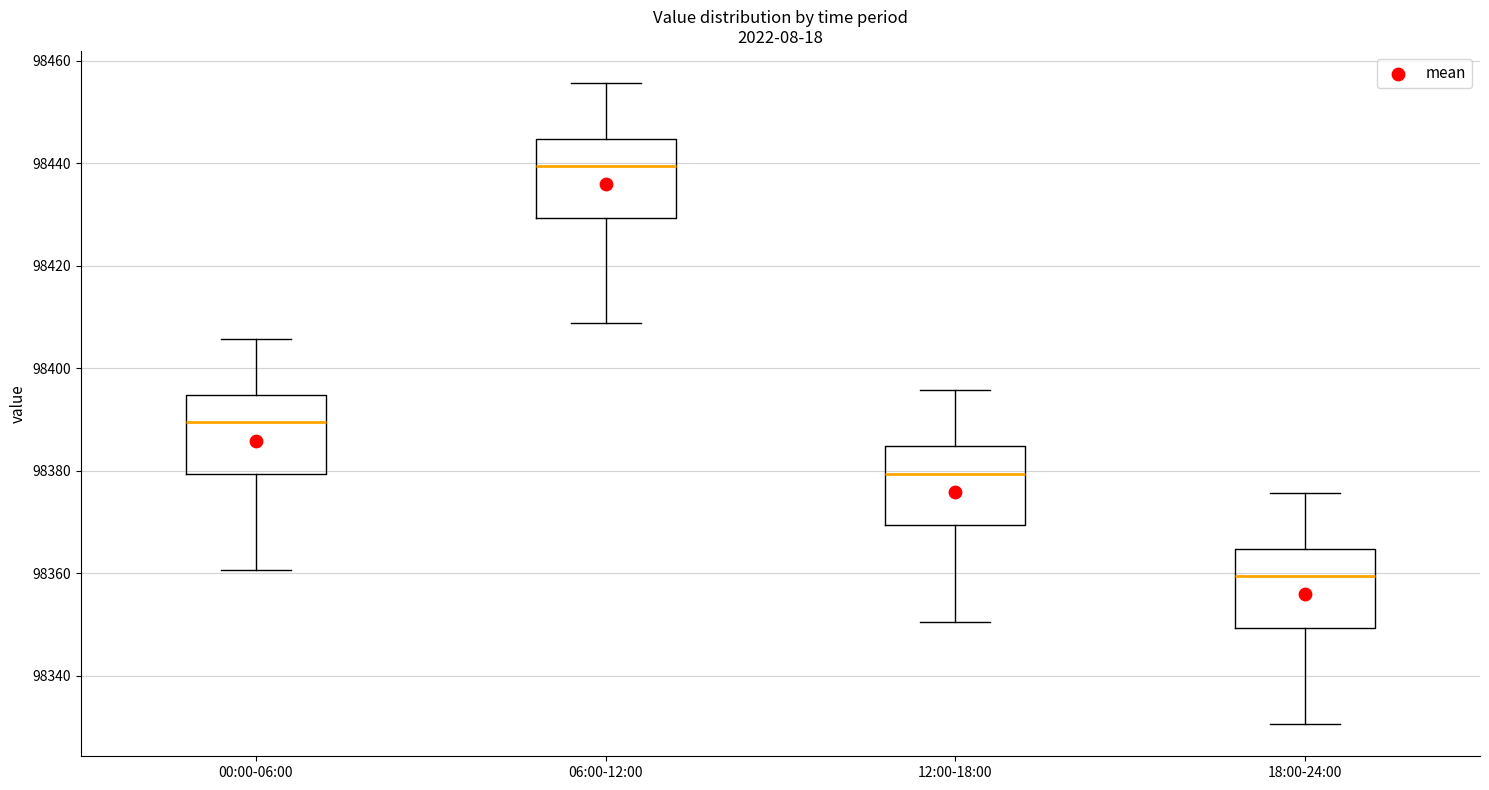

Reading left to right, transcribe this box plot: for each box, give where its median line is, the range the box spans, and where its two whiskers end, as read against the y-axis. The values are not printed on the chart, so give them approximately, as read against the axis.

00:00-06:00: median 98390, box 98380 to 98394, whiskers 98360 to 98406
06:00-12:00: median 98440, box 98430 to 98444, whiskers 98408 to 98456
12:00-18:00: median 98380, box 98370 to 98384, whiskers 98350 to 98396
18:00-24:00: median 98360, box 98350 to 98364, whiskers 98330 to 98376